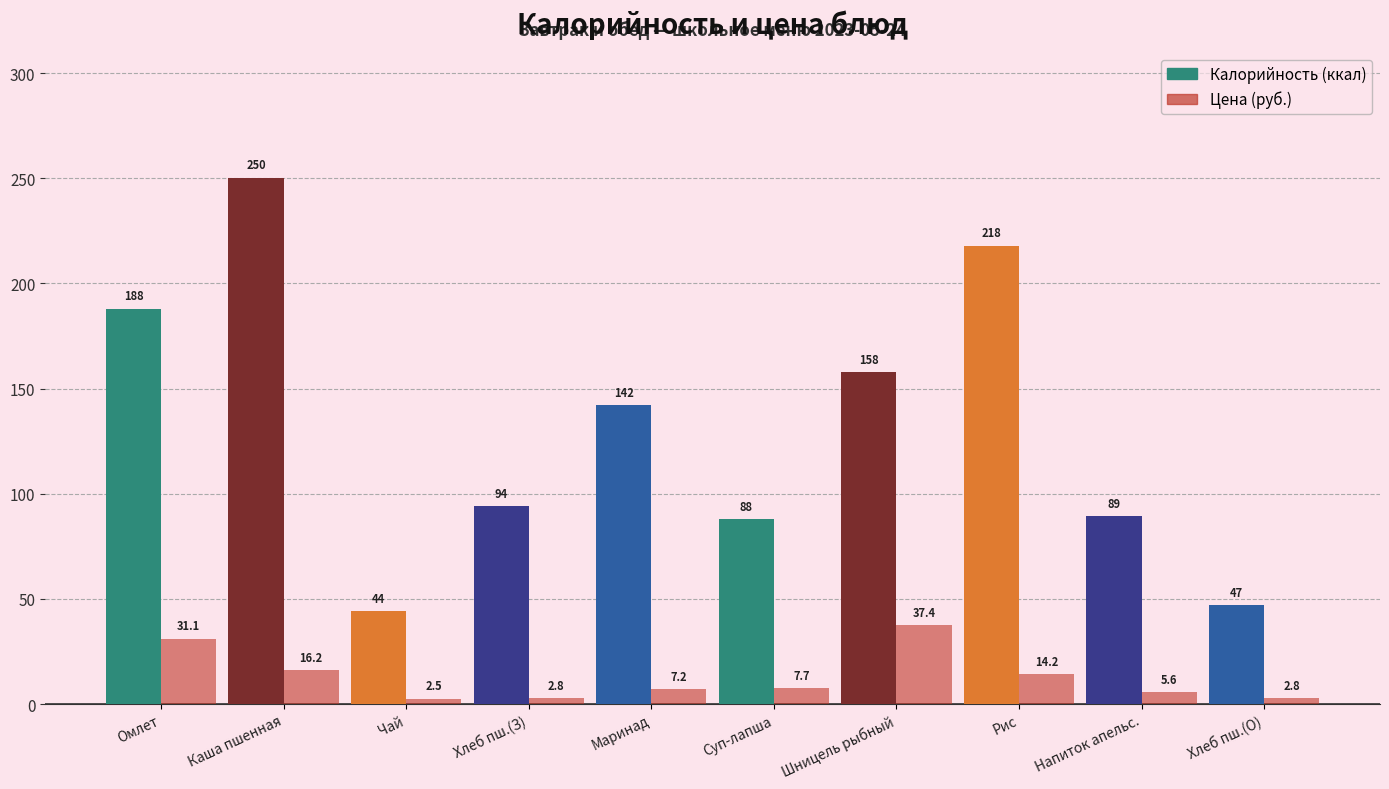

What are all the series names shown in the legend?

Калорийность (ккал), Цена (руб.)